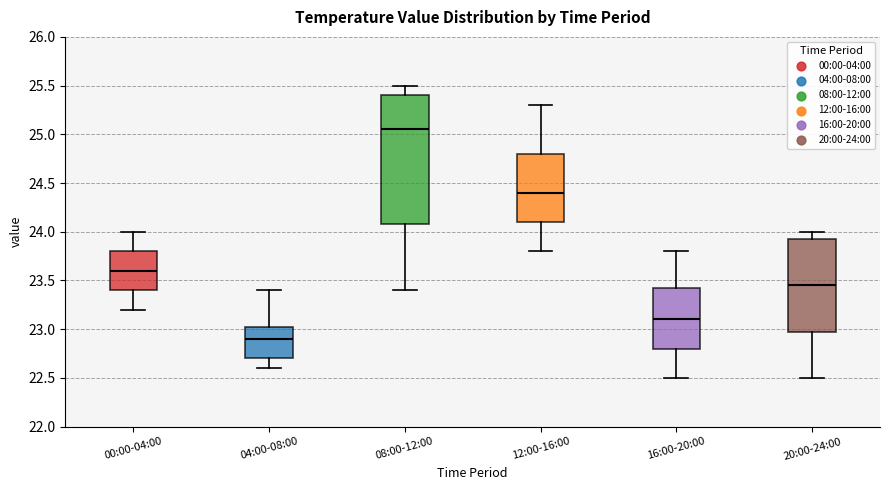

Which box has the highest median line?

08:00-12:00